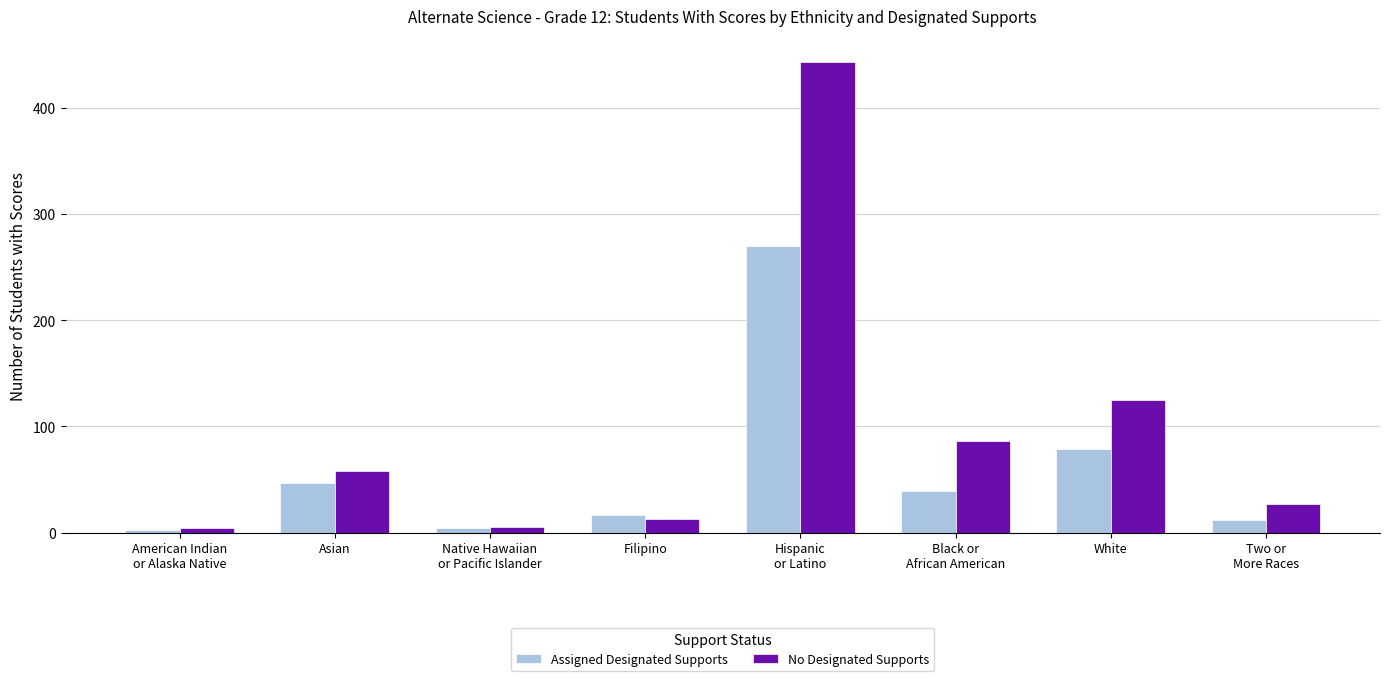

Are the bars grouped side by side (vs. stacked)?

Yes